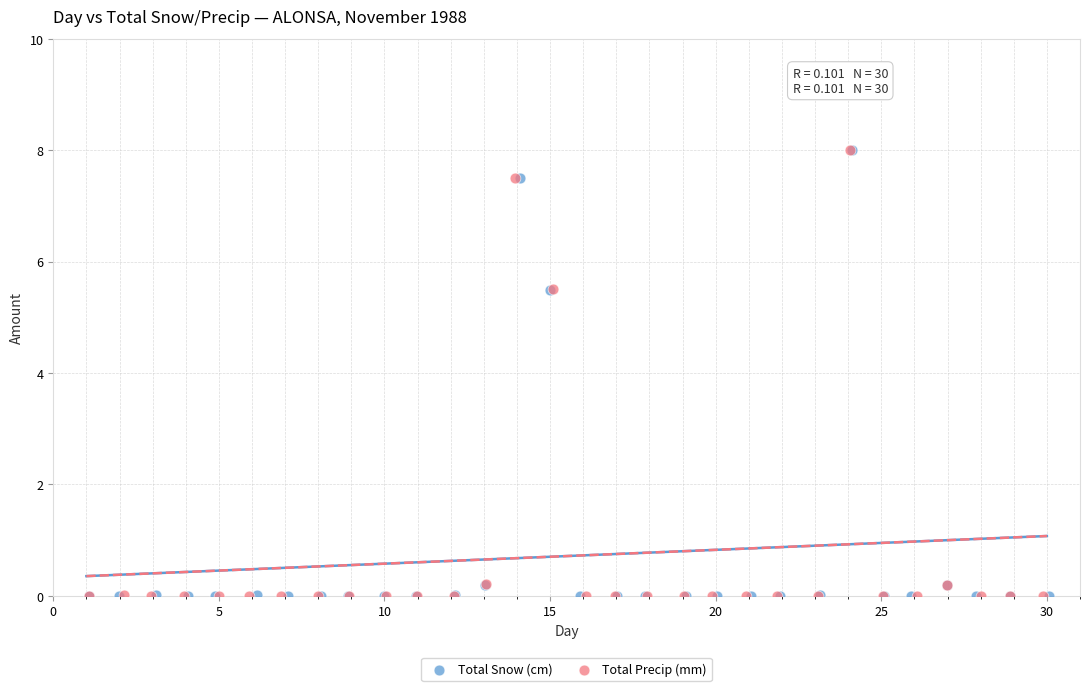

Which series has the widest spread of Y values?

Total Snow (cm)